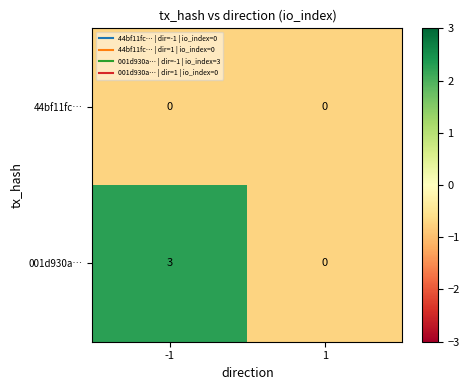

At which category does the chart reach its peak across all series?

-1